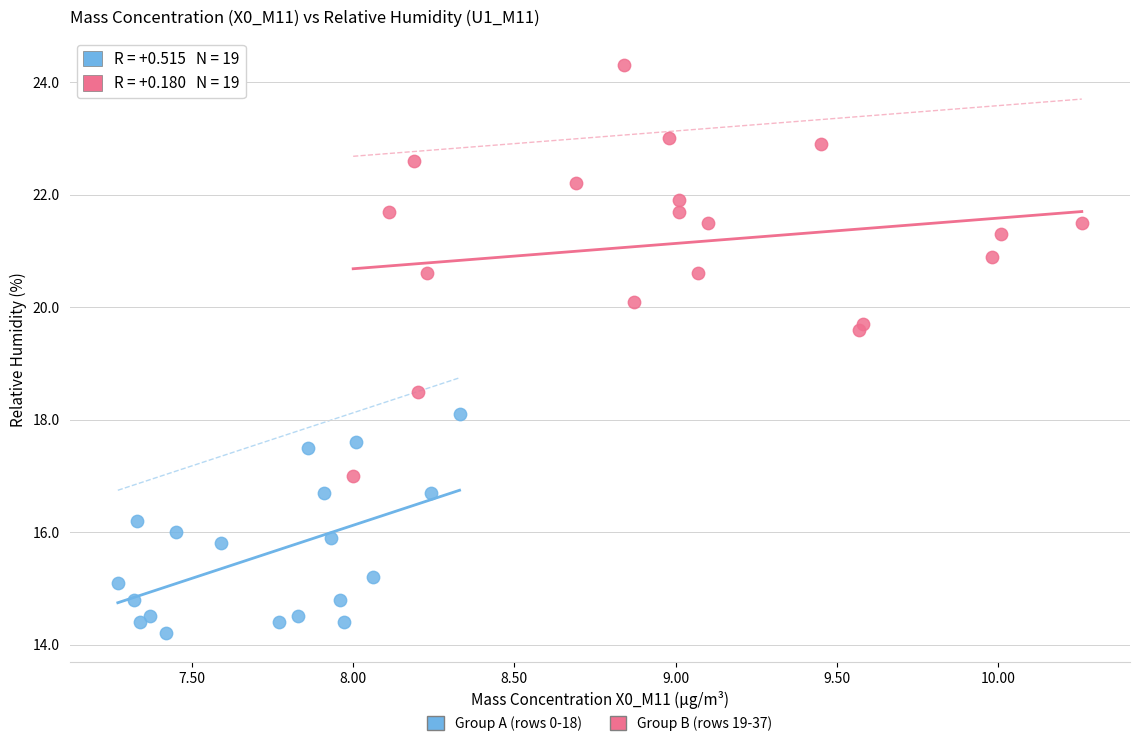

Which series reaches the minimum Y coordinate?

Group A (rows 0-18)